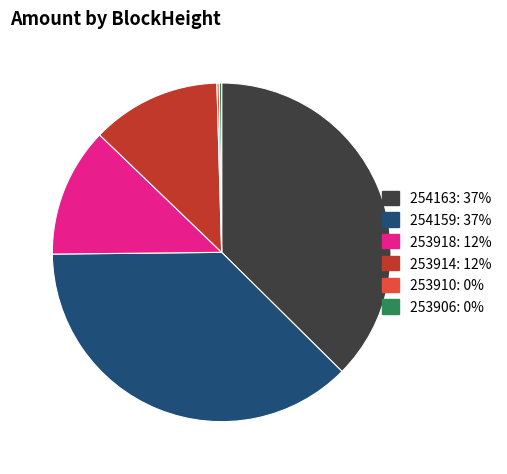

Which has a higher value, 253914 or 254159?

254159